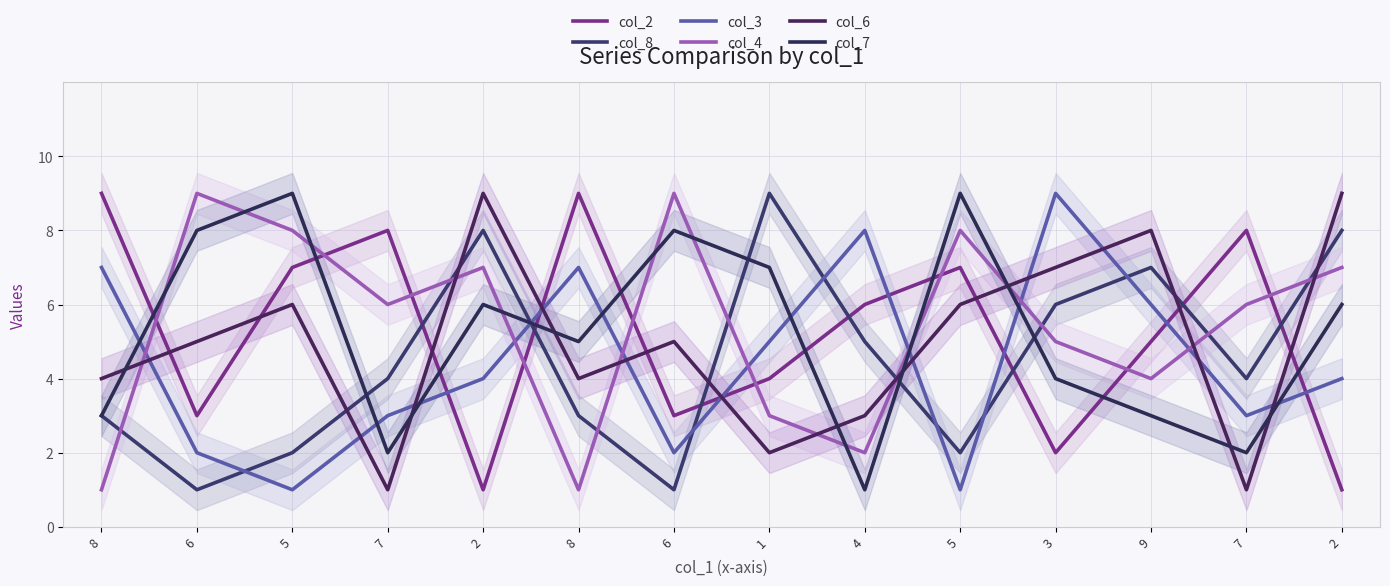

Is it true that col_8 equals 1 at 6?

True